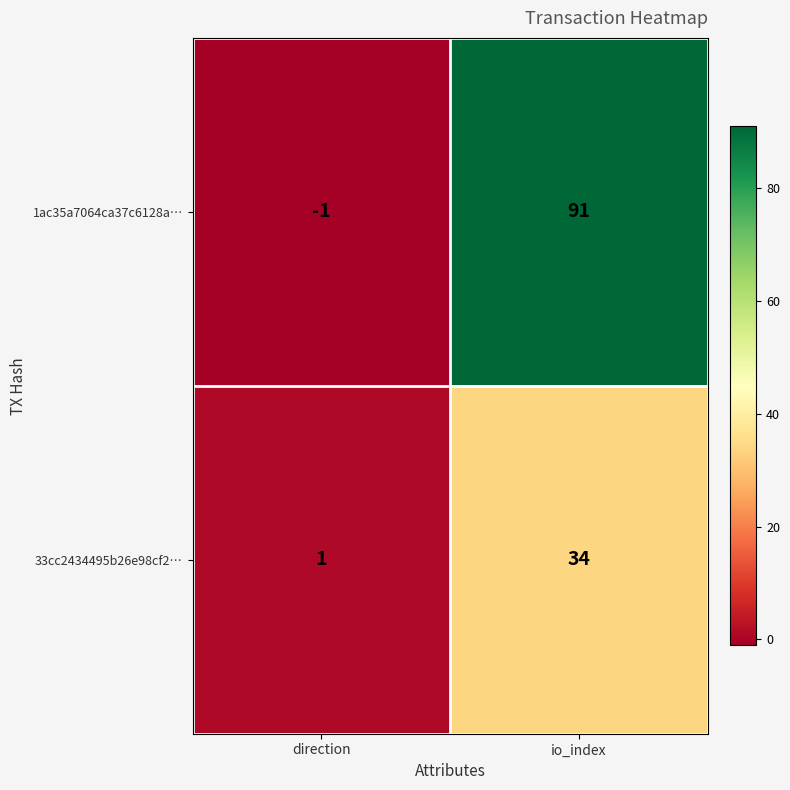

What is the average value of the 1ac35a7064ca37c6128a… series?

45